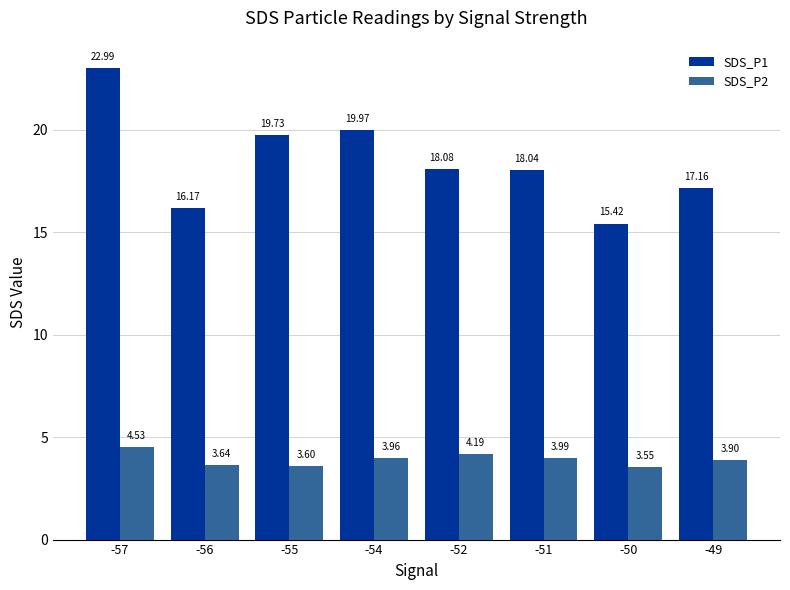

Which series has the largest total across all categories?

SDS_P1